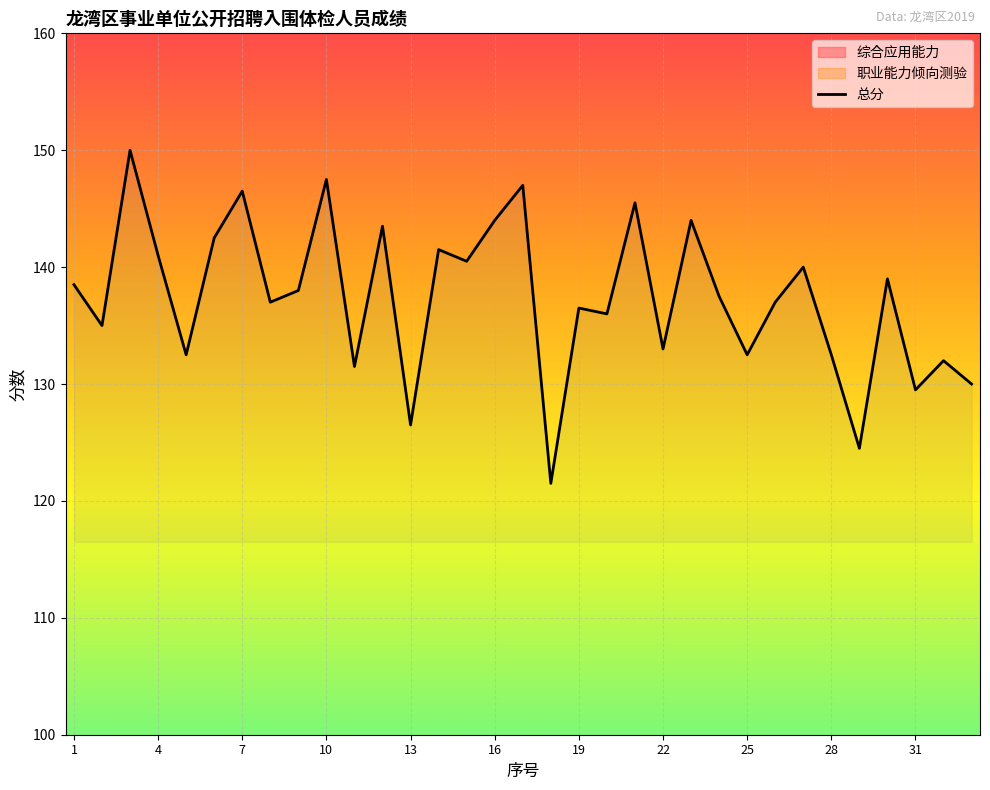

Is it true that 总分 equals 182.3 at 25?

False